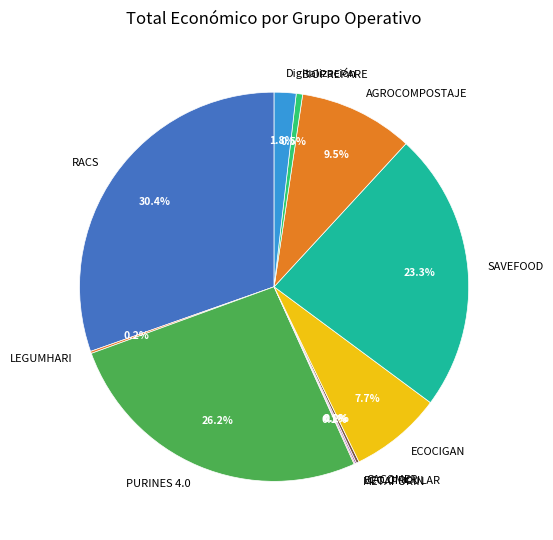

What is the largest slice in the pie chart?

RACS